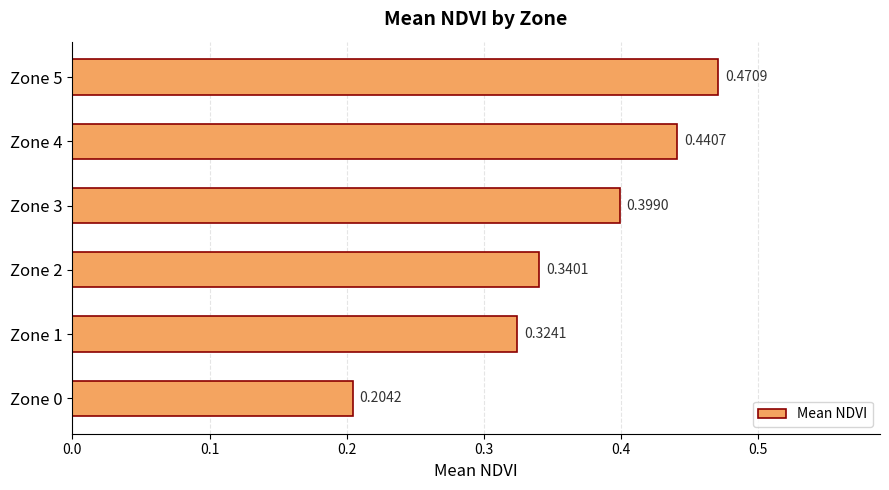

What is the sum of all values?

2.2